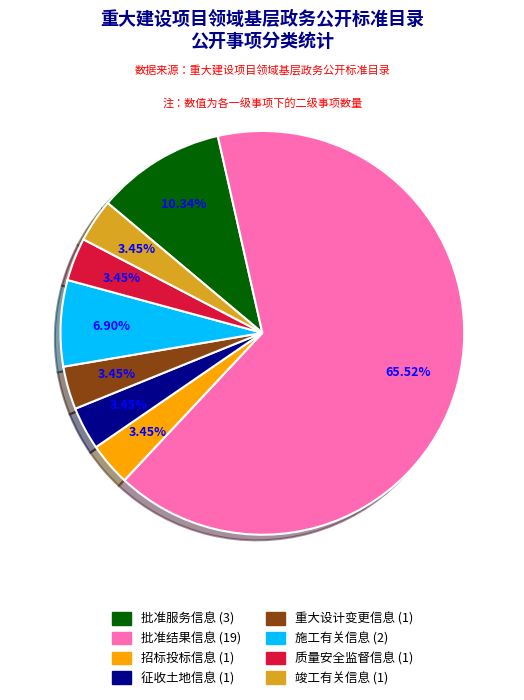

Is there any slice that represents more than half of the pie?

Yes